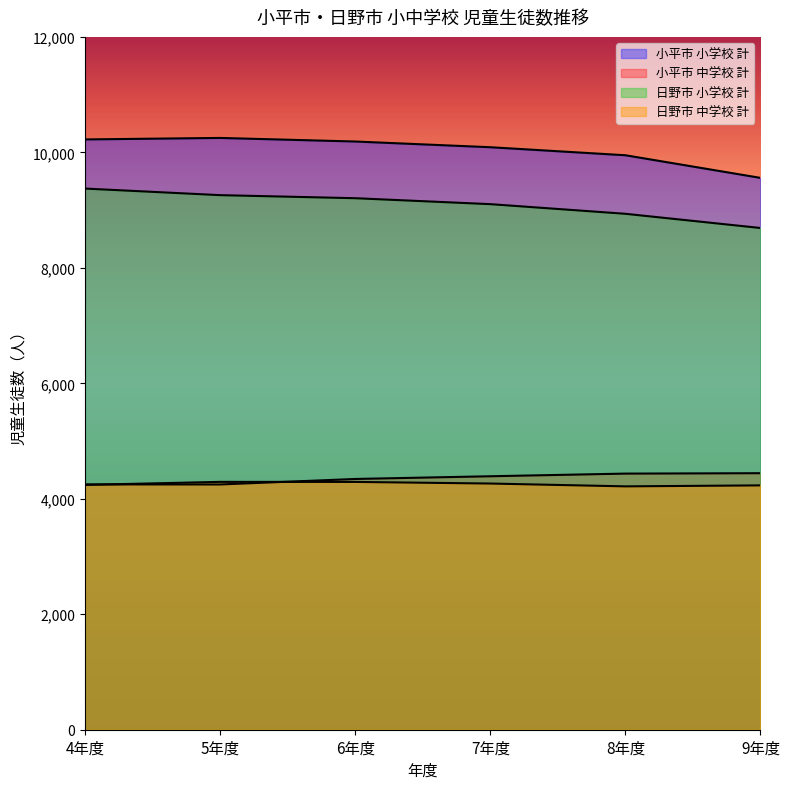

What is the difference between the maximum and second lowest values in the 日野市 小学校 計 series?

437